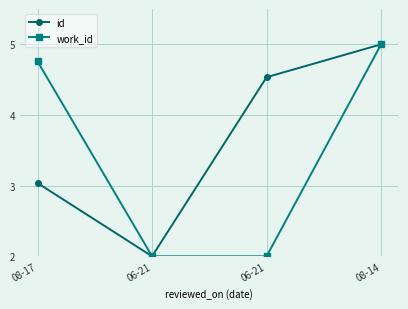

What are all the series names shown in the legend?

id, work_id